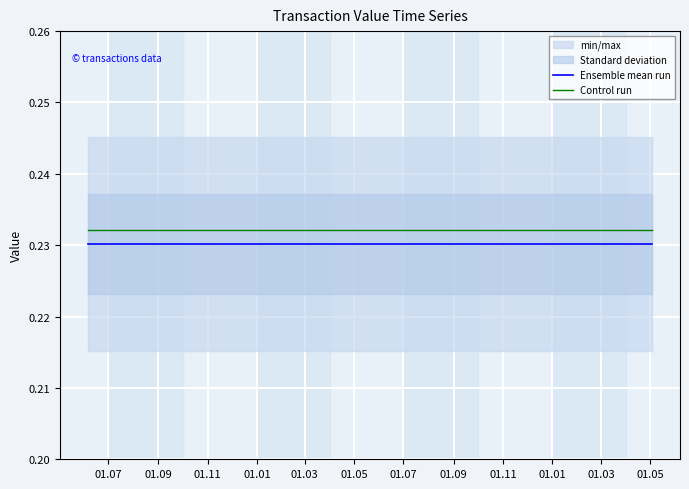

True or false: Control run and Ensemble mean run cross at least once.

False